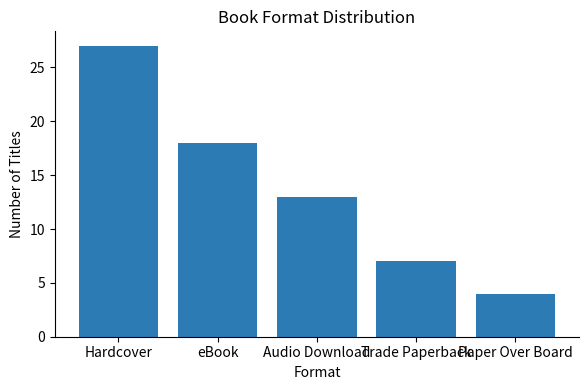

What is the sum of all values?

69